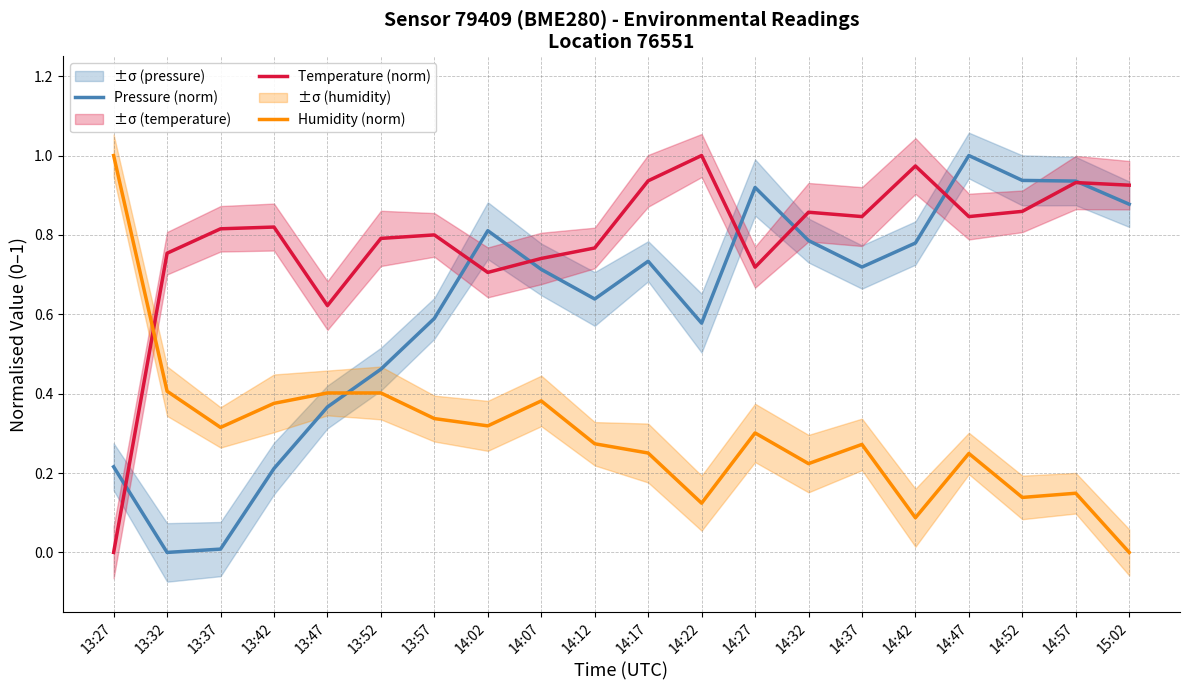

What is the label of the 14th point from the left?

14:32